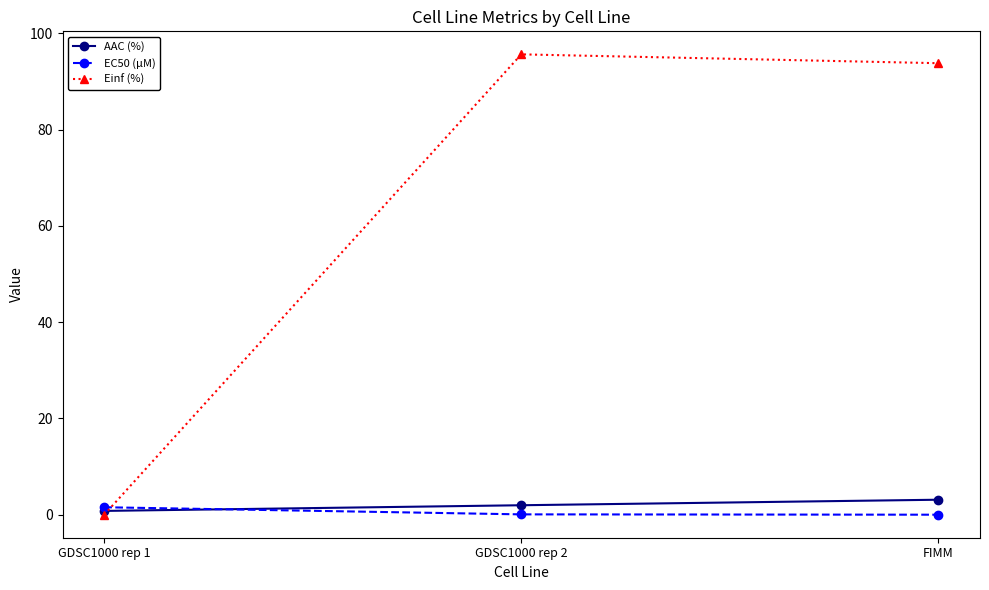

What is the greatest value displayed?

95.6